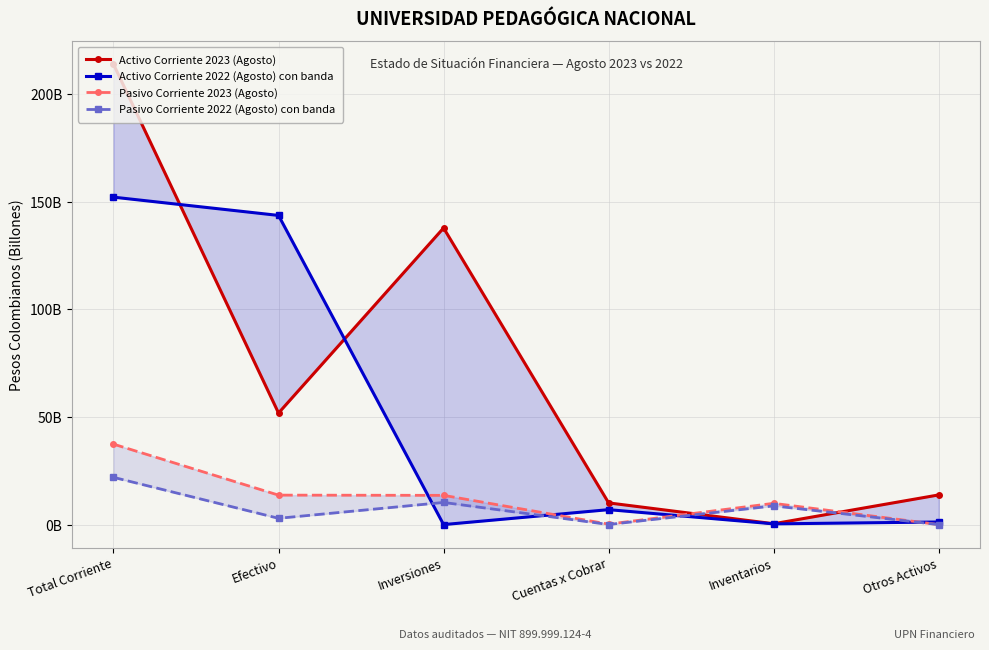

Reading left to right, list all the values displayed in this chart.

Activo Corriente 2023 (Agosto): 213793802978.8	51804228522.3	137735356610.0	10074722061.7	396993809.4	13782501975.4
Activo Corriente 2022 (Agosto) con banda: 152050868919.9	143566106480.5	0.0	6937843013.2	336852668.5	1210066757.8
Pasivo Corriente 2023 (Agosto): 37365145636.2	13684181302.1	13580815520.3	220057233.0	9880091580.7	0.0
Pasivo Corriente 2022 (Agosto) con banda: 21943958857.9	2915595971.2	10286541272.7	43517874.0	8698303740.0	0.0